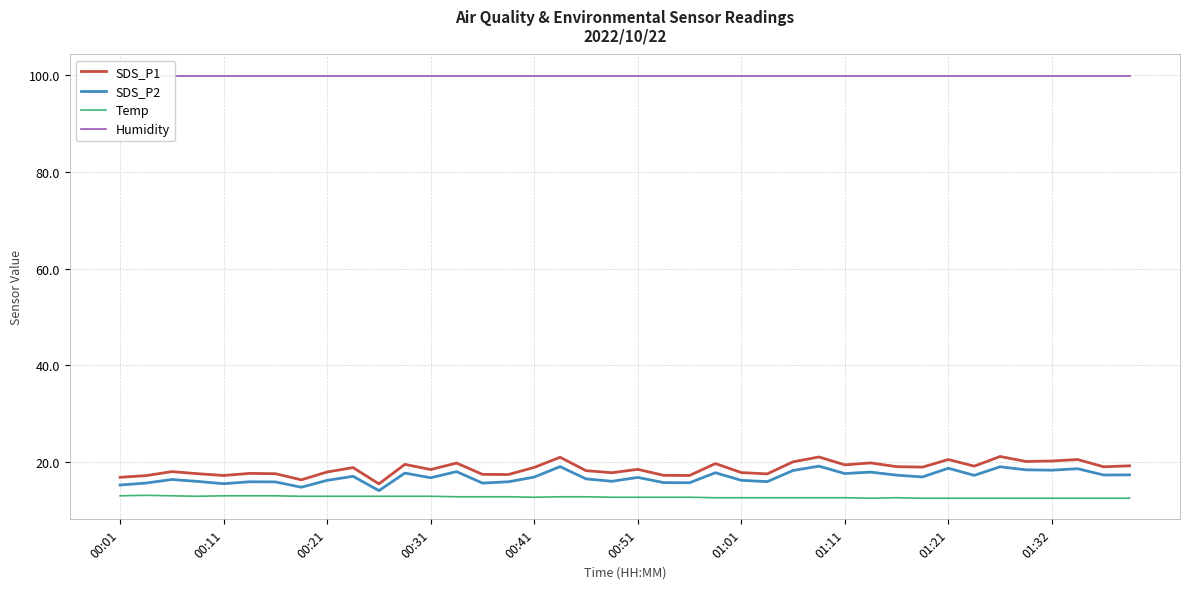

What is the lowest value of the SDS_P1 series?

15.5